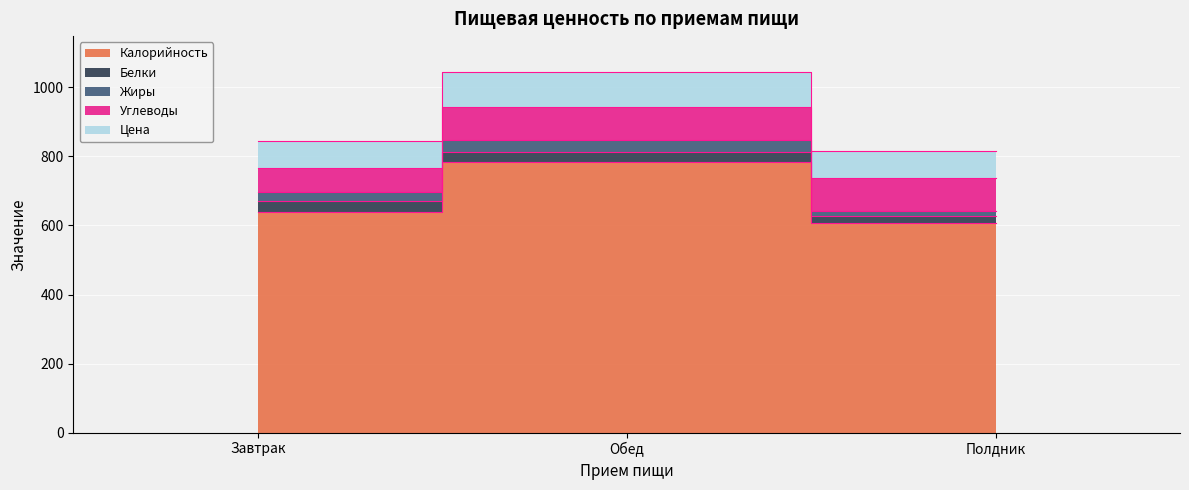

What is the value of the Углеводы point at the 1st from the left?

67